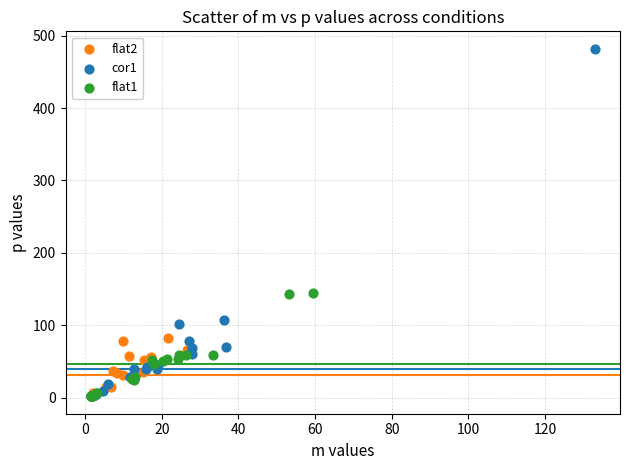

Which series has the largest Y range (max minus min)?

cor1